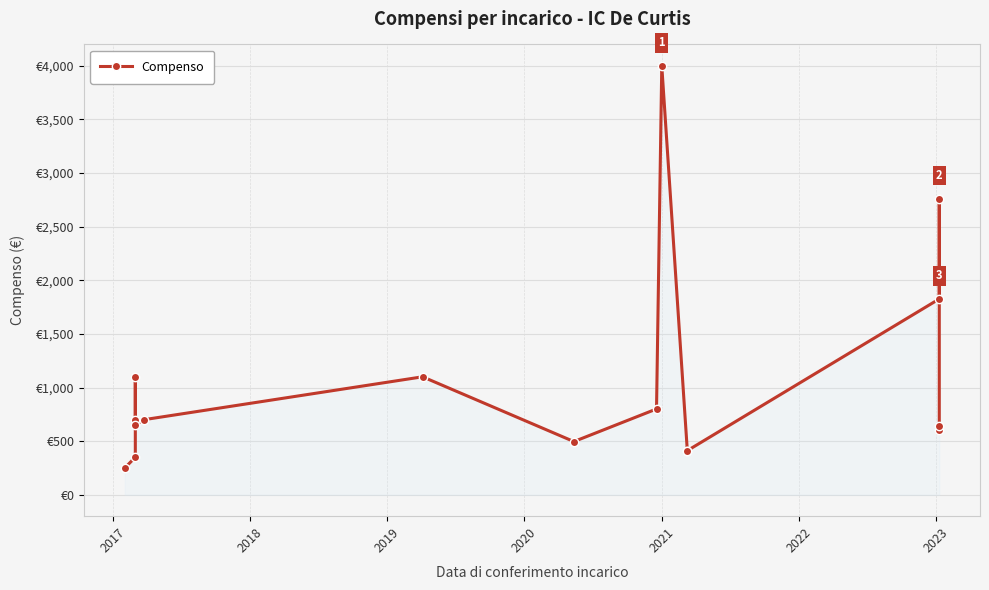

What is the smallest value displayed?

250.0